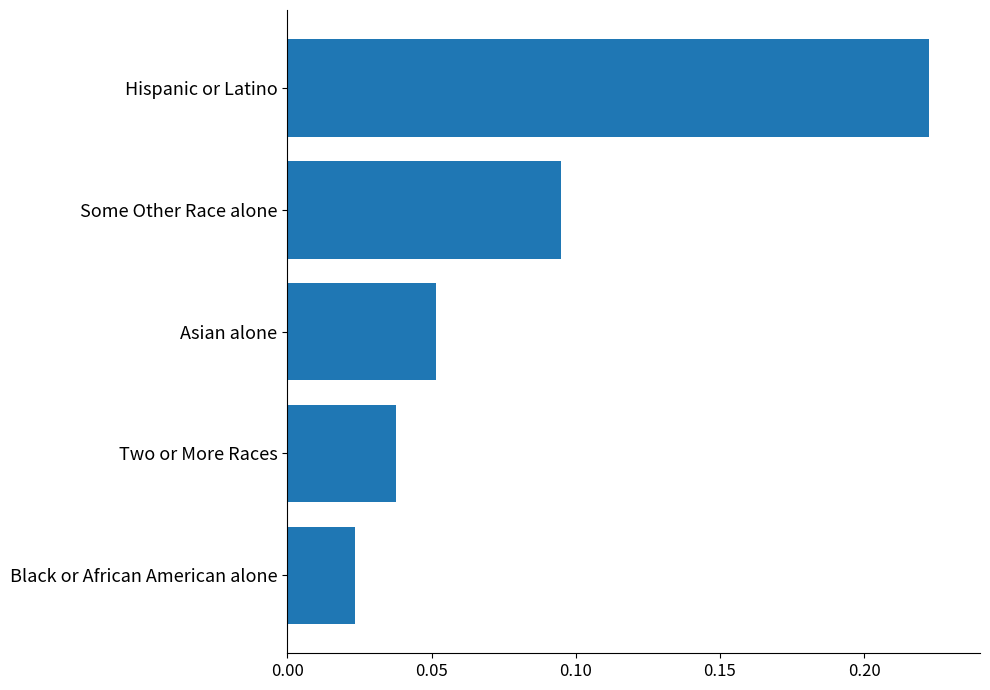

Rank the categories by value from highest to lowest.

Hispanic or Latino, Some Other Race alone, Asian alone, Two or More Races, Black or African American alone